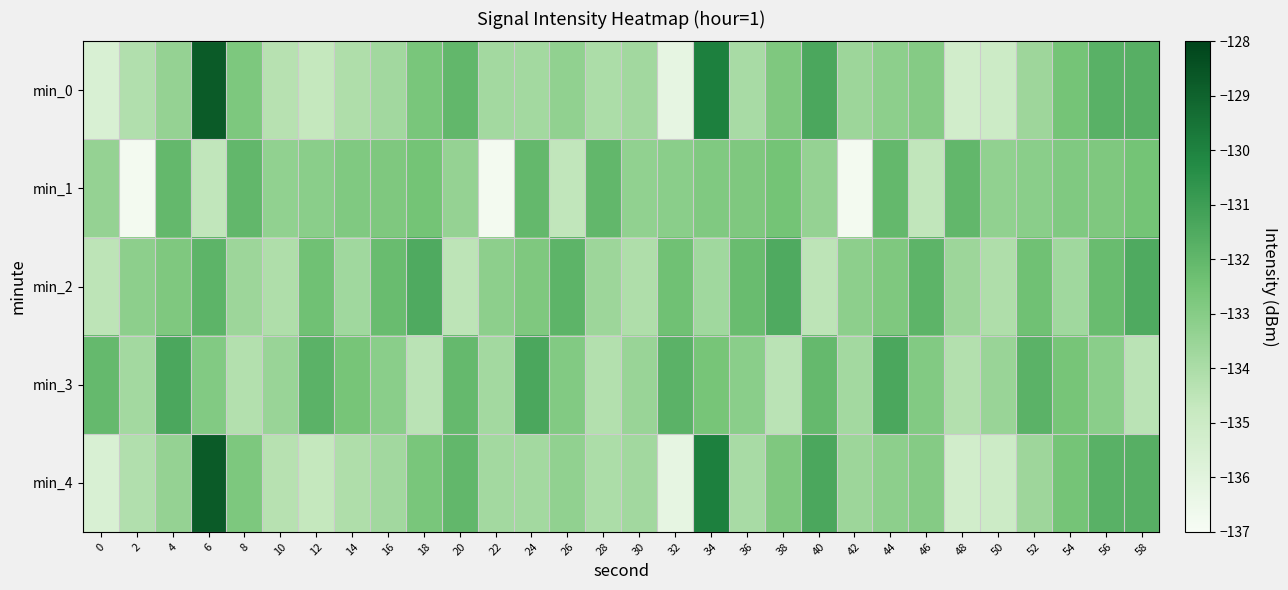

At 46, list the series in order from smallest to largest.

min_1, min_0, min_4, min_3, min_2